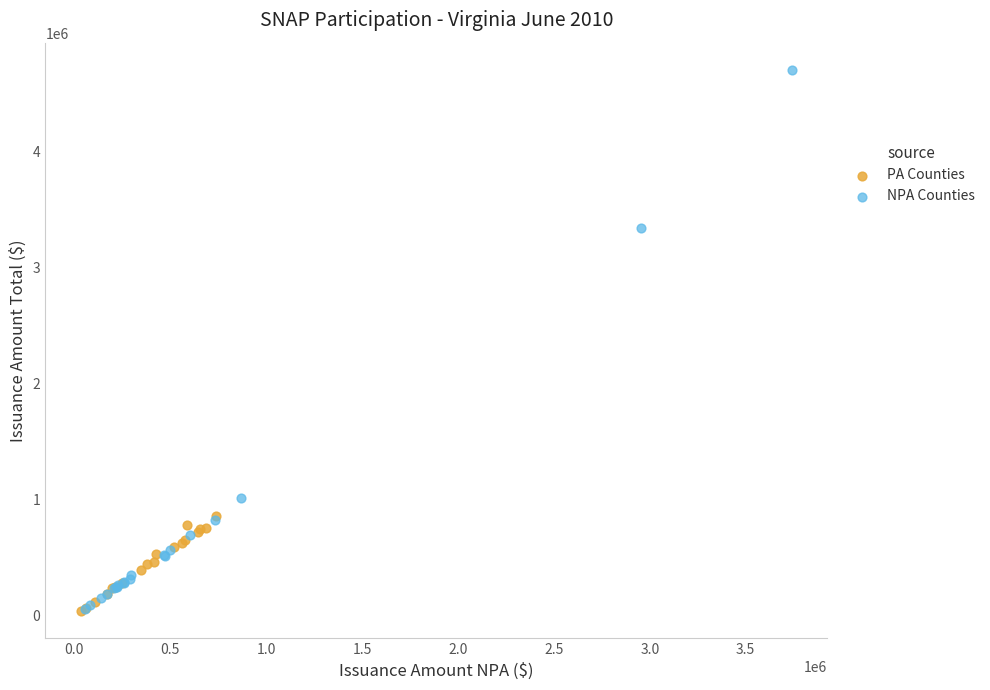

Which series contains the highest Y value?

NPA Counties